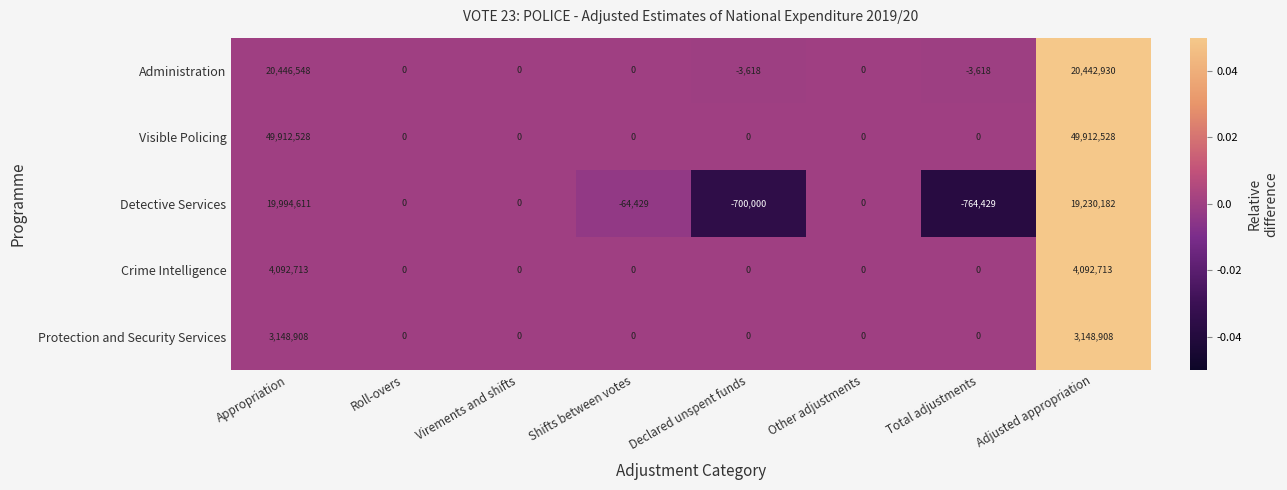

List the series in order of their peak value, lowest first.

Protection and Security Services, Crime Intelligence, Detective Services, Administration, Visible Policing